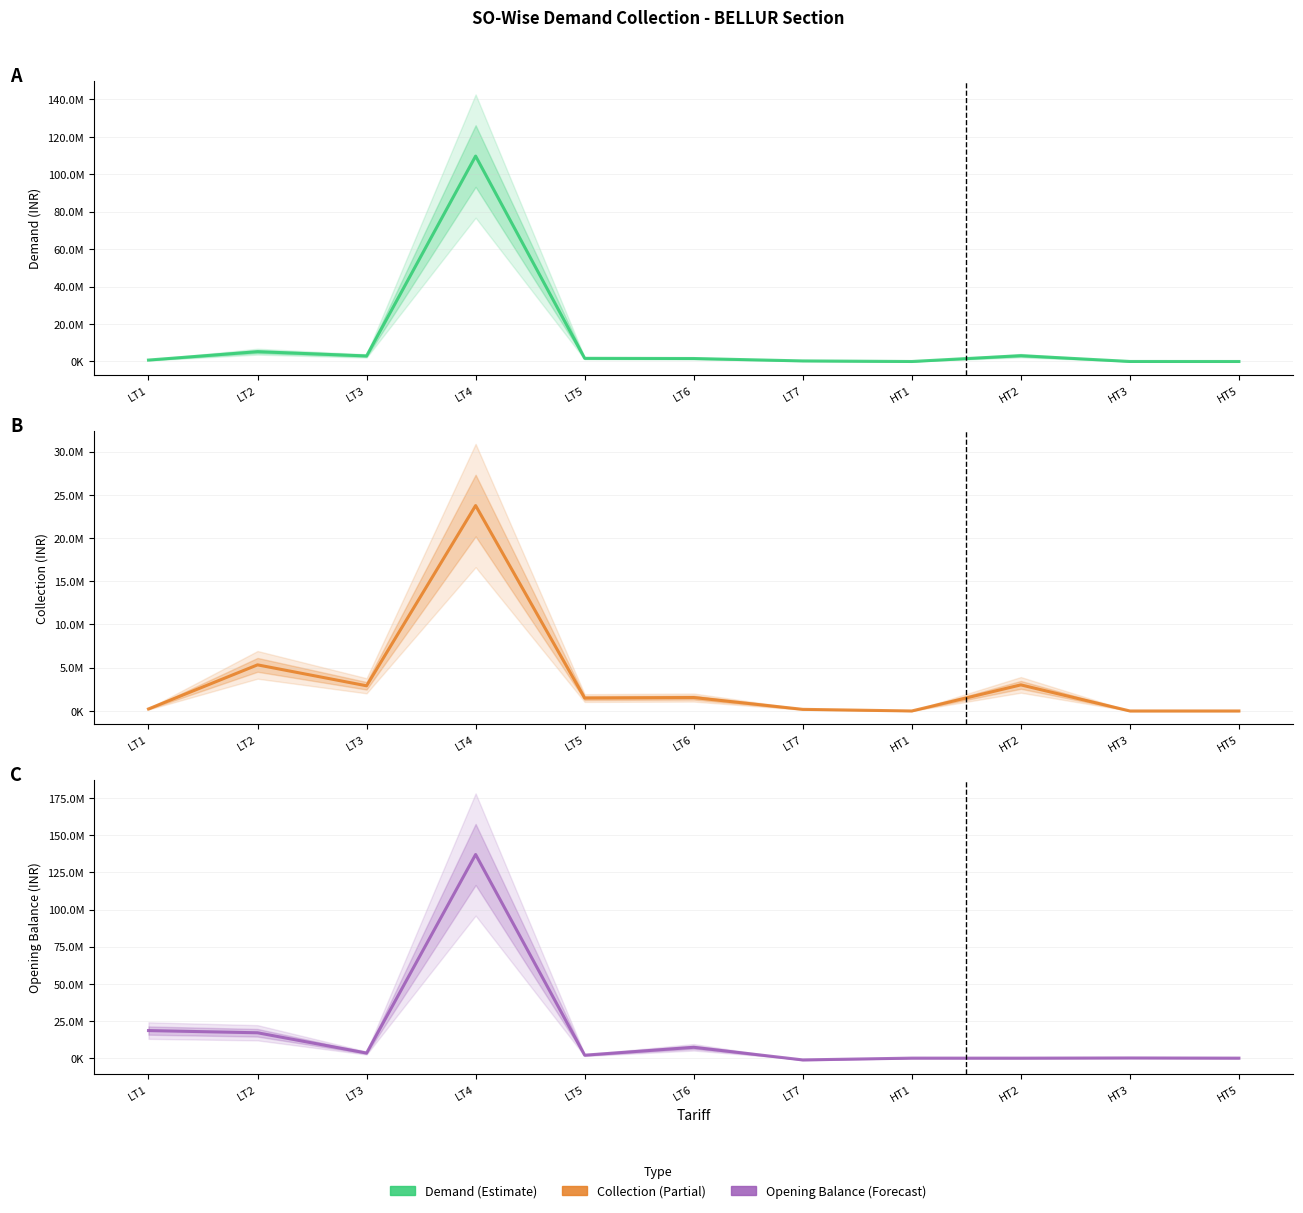

True or false: COLLECTION has more than 1 interior local peaks.

True